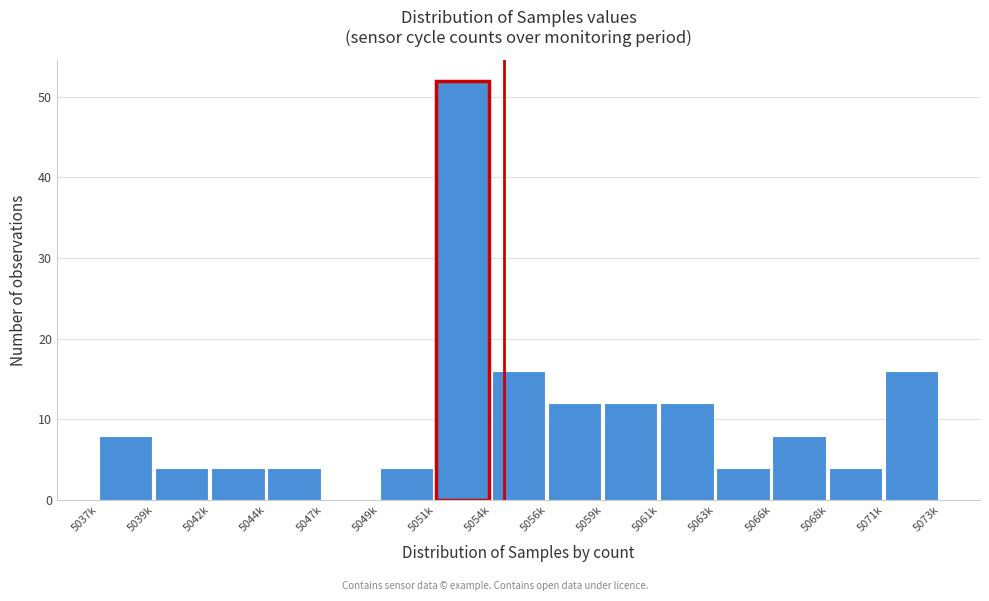

Reading right to left, what are all the values shown in this chart?

5071k=16	5068k=4	5066k=8	5063k=4	5061k=12	5059k=12	5056k=12	5054k=16	5051k=52	5049k=4	5047k=0	5044k=4	5042k=4	5039k=4	5037k=8